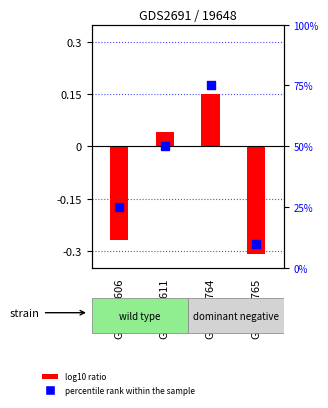

Which series has the largest Y range (max minus min)?

percentile rank within the sample